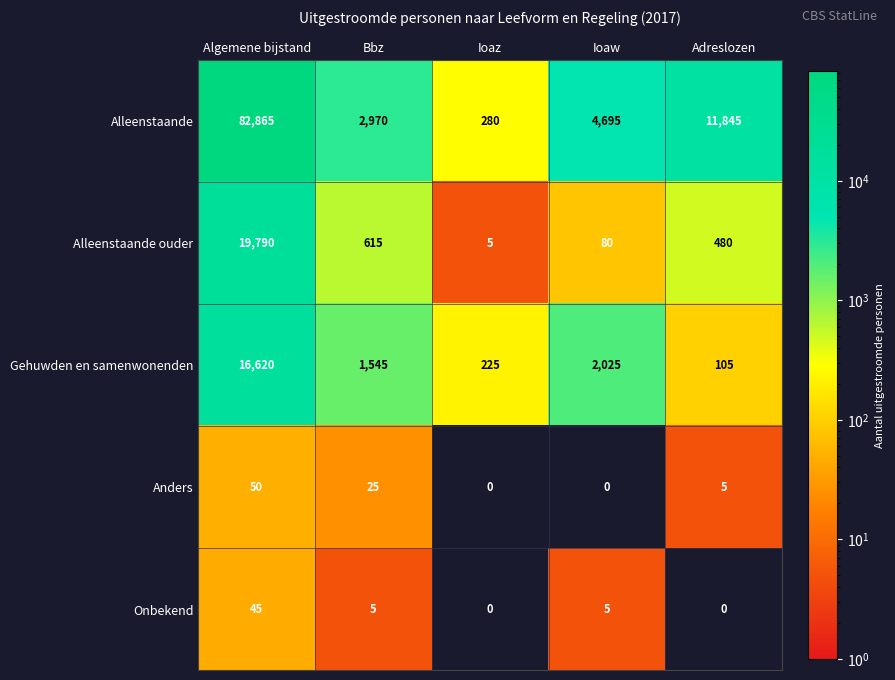

List the series in order of their peak value, highest first.

Alleenstaande, Alleenstaande ouder, Gehuwden en samenwonenden, Anders, Onbekend